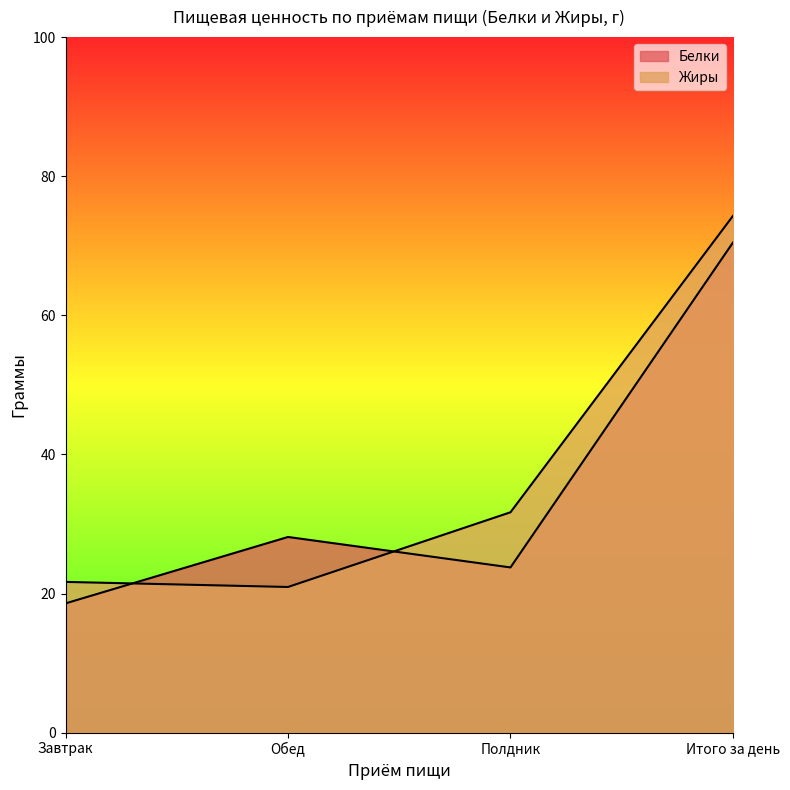

Is the value of Белки at Итого за день greater than the value of Жиры at Полдник?

Yes